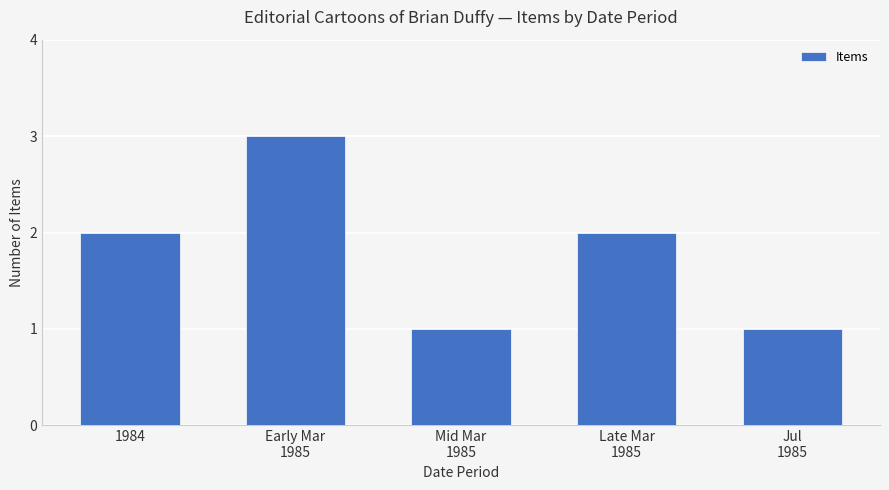

Does the chart contain stacked bars?

No